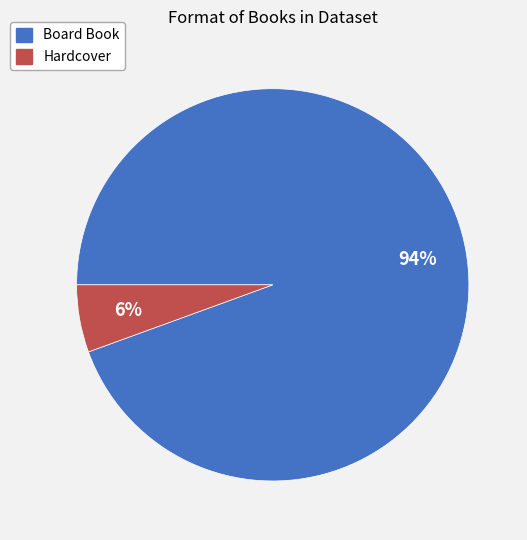

Which has a higher value, Board Book or Hardcover?

Board Book